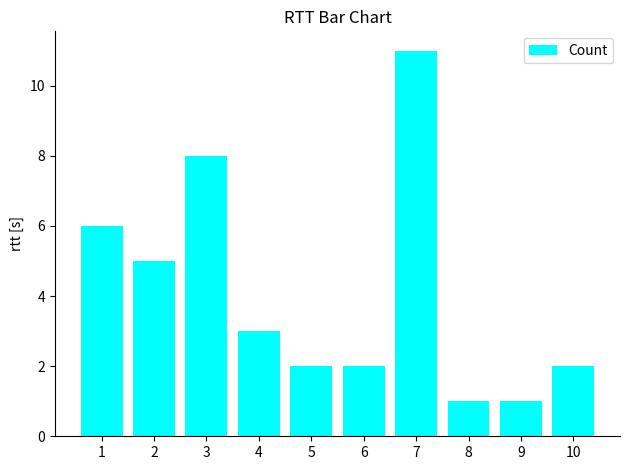

How many categories are shown in the chart?

10